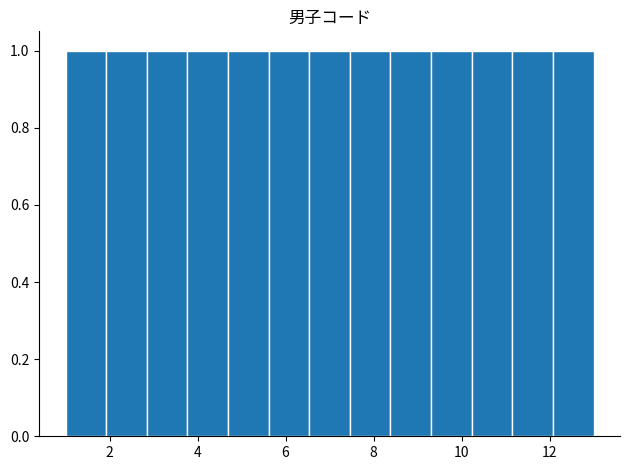

Reading left to right, list every bar in this chart as the range it spans on the x-axis followed by its height. Neither the bar edges nor the heights are printed on the chart, so give them approximately, as read against the axes.

1.0 to 2.0: 1
2.0 to 2.8: 1
2.8 to 3.8: 1
3.8 to 4.6: 1
4.6 to 5.6: 1
5.6 to 6.6: 1
6.6 to 7.4: 1
7.4 to 8.4: 1
8.4 to 9.4: 1
9.4 to 10.2: 1
10.2 to 11.2: 1
11.2 to 12.0: 1
12.0 to 13.0: 1